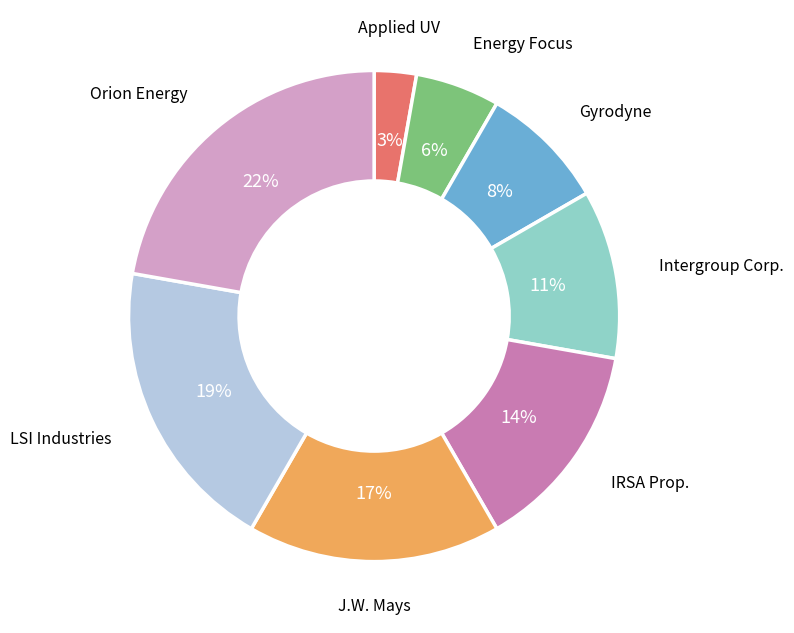

Is there any slice that represents more than half of the pie?

No